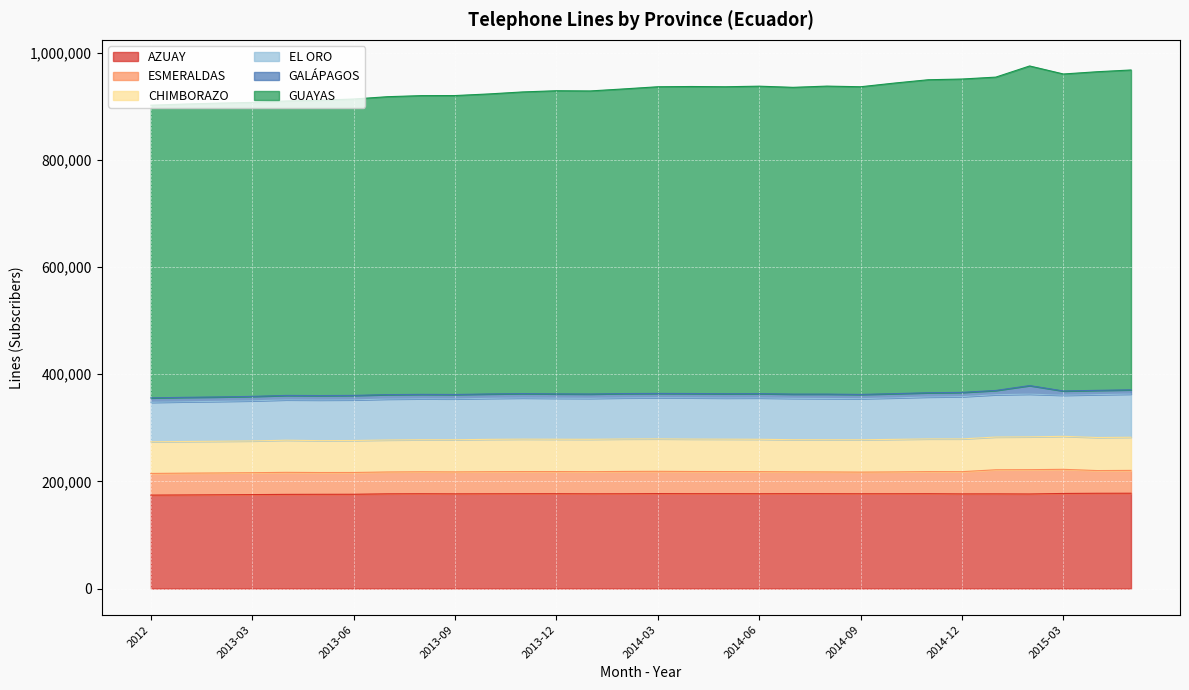

True or false: AZUAY and GALÁPAGOS intersect in this chart.

False